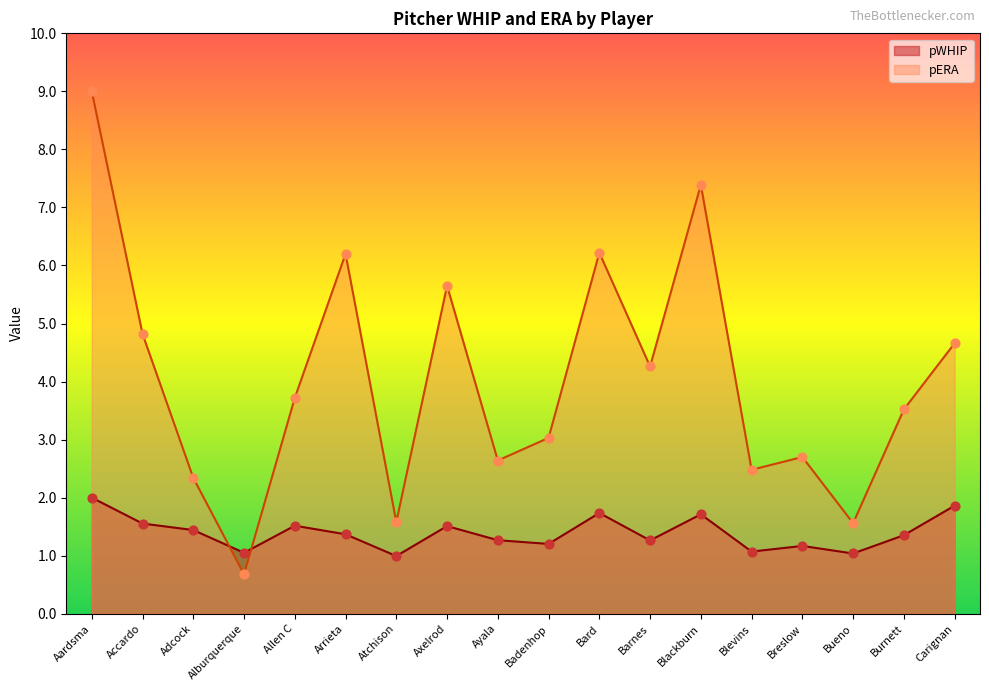

Which series has the widest spread of Y values?

pERA